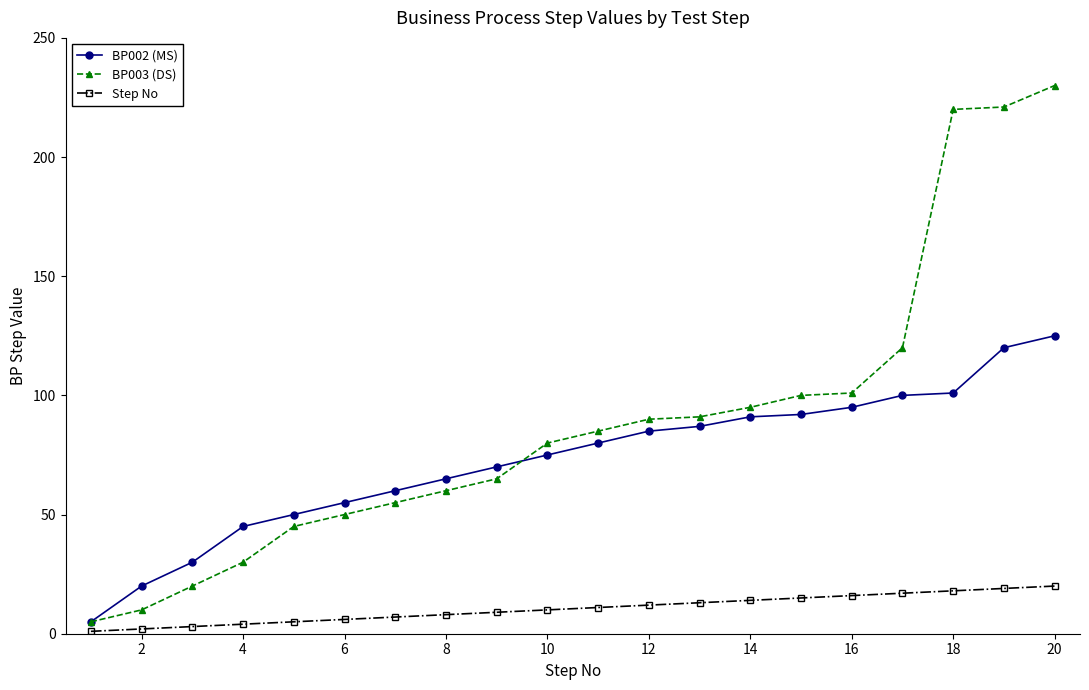

True or false: BP003 (DS) and BP002 (MS) cross at least once.

True